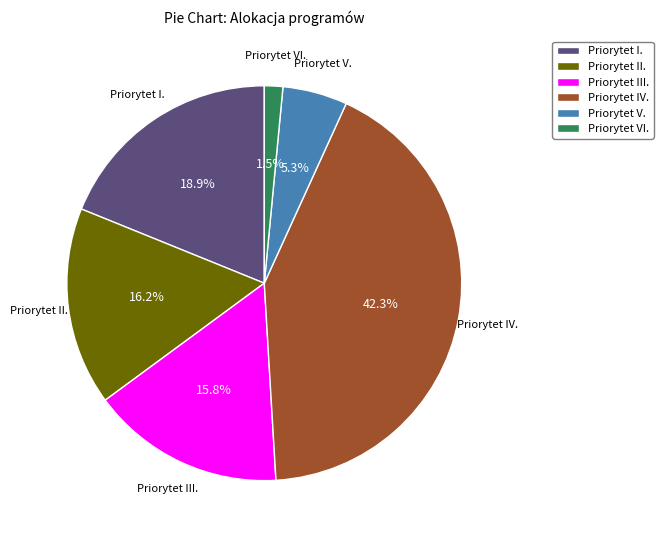

What percentage is the Priorytet III. slice, to the nearest percent?

16%